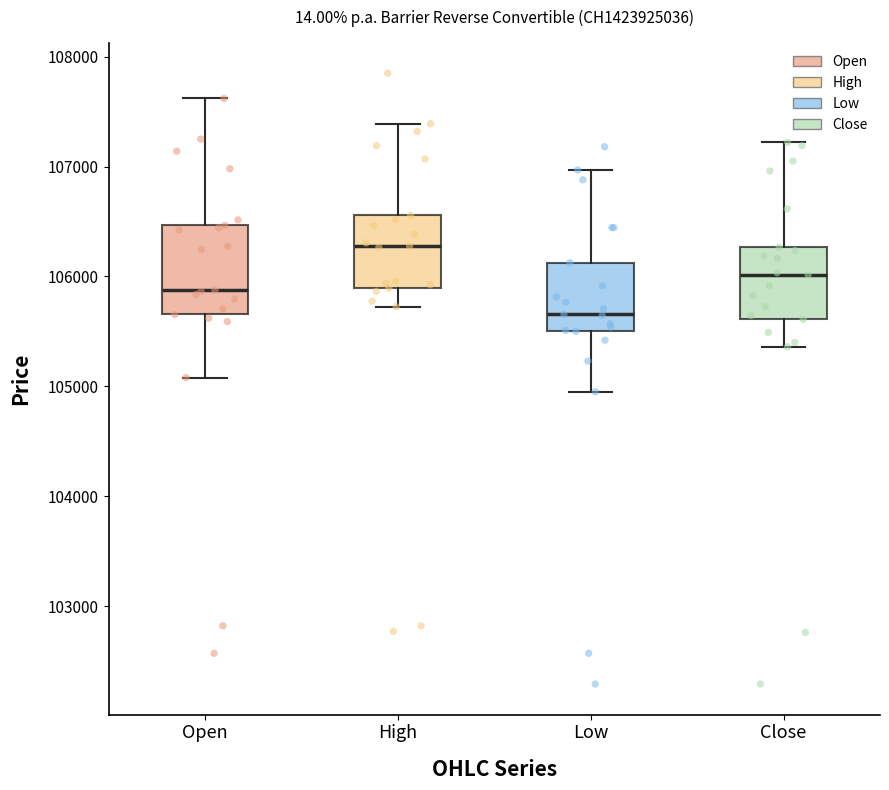

Which box has the lowest median line?

Low